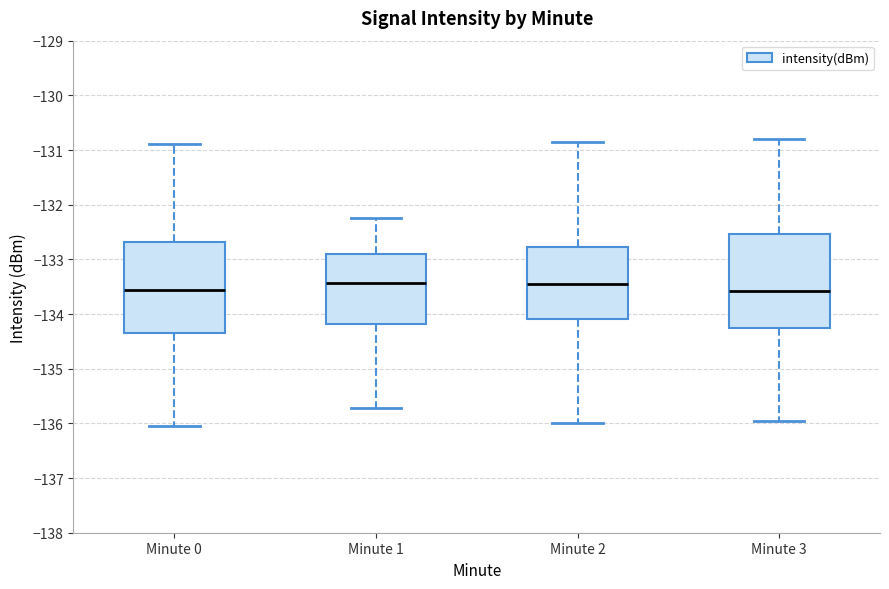

Reading left to right, transcribe this box plot: for each box, give where its median line is, the range the box spans, and where its two whiskers end, as read against the y-axis. The values are not printed on the chart, so give them approximately, as read against the axis.

Minute 0: median -133.6, box -134.3 to -132.7, whiskers -136.1 to -130.9
Minute 1: median -133.4, box -134.2 to -132.9, whiskers -135.7 to -132.2
Minute 2: median -133.4, box -134.1 to -132.8, whiskers -136.0 to -130.8
Minute 3: median -133.6, box -134.2 to -132.5, whiskers -135.9 to -130.8